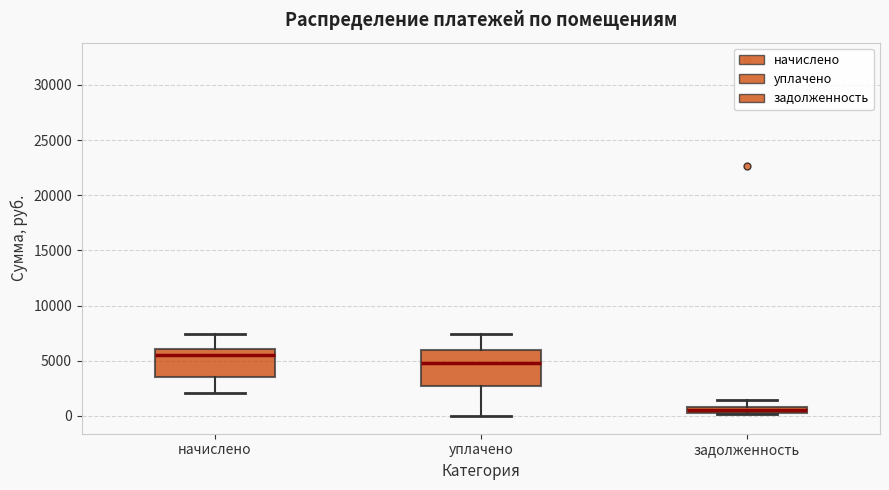

Comparing the boxes themselves (not the whiskers), which one is the tallest?

уплачено